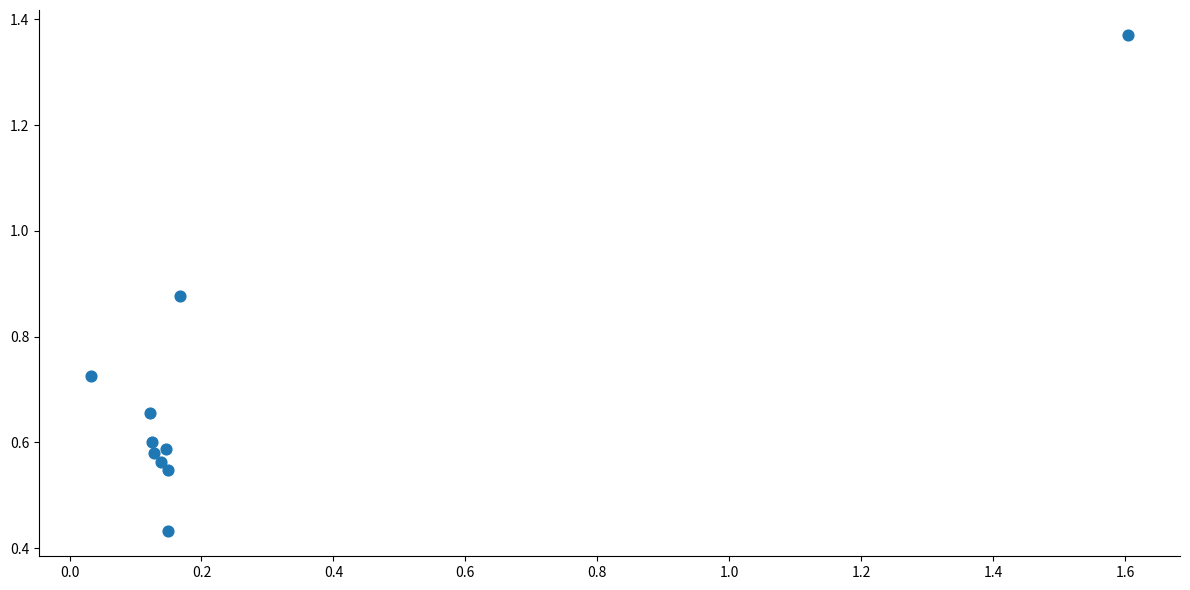

What is the average X value?

0.3